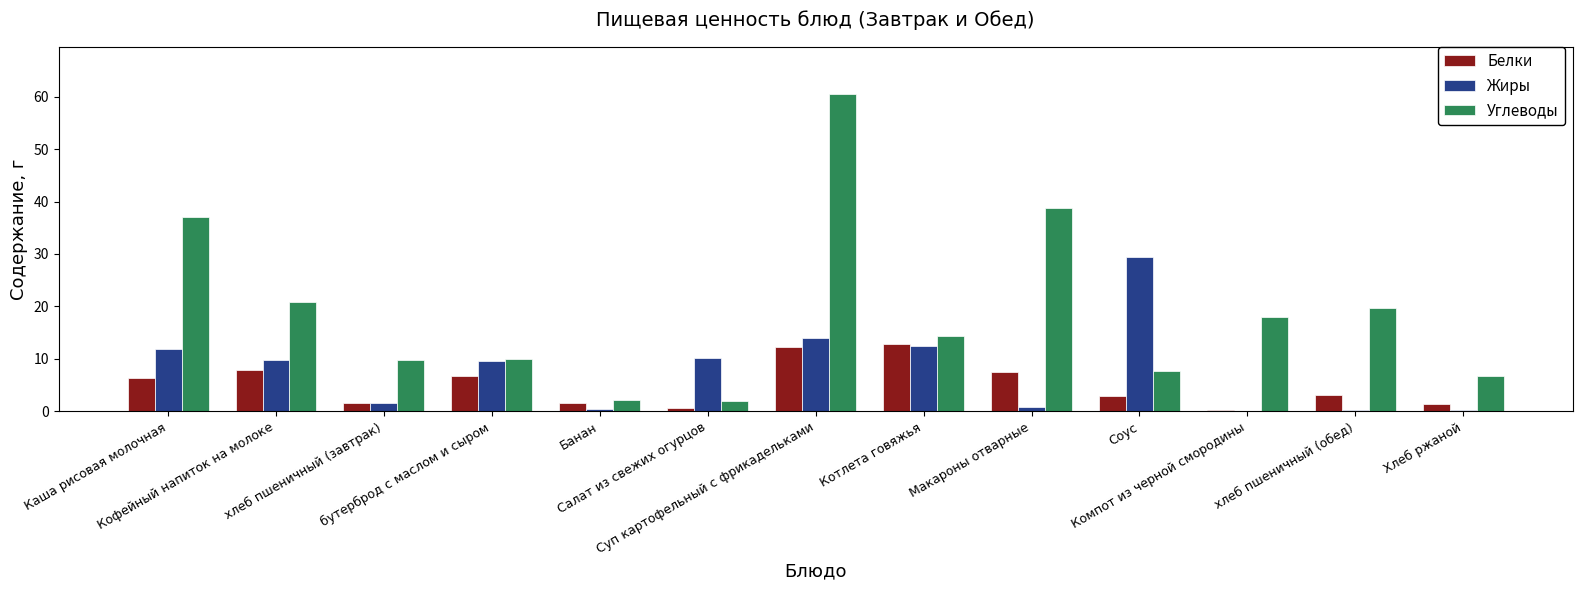

Which series has the largest total across all categories?

Углеводы